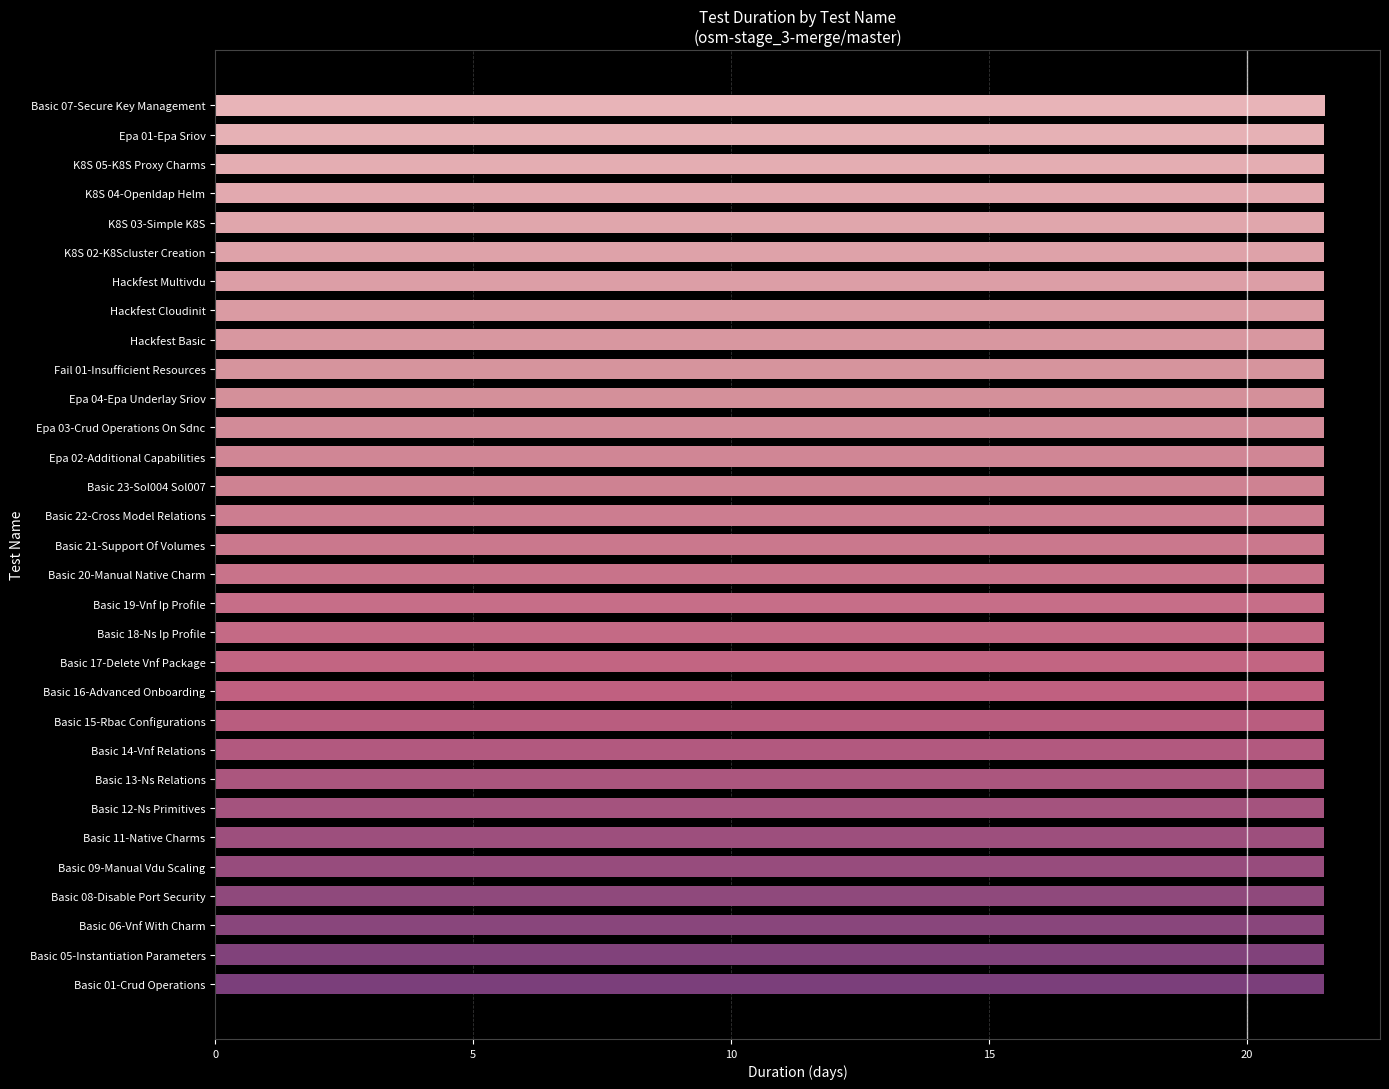

Does the chart contain stacked bars?

No